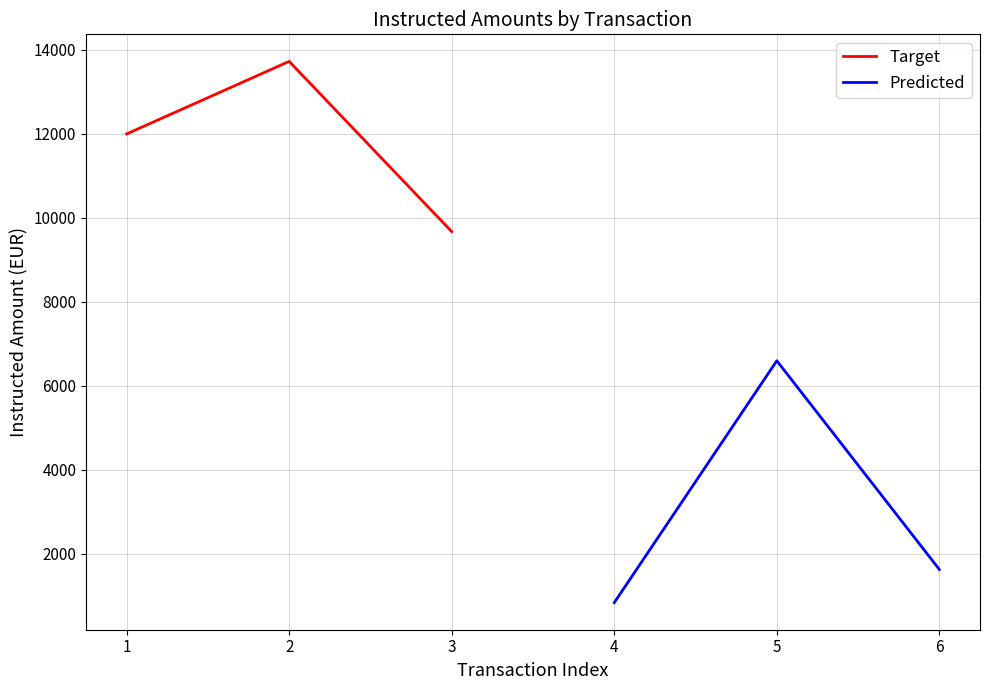

Rank the categories by Target value from lowest to highest.

3, 1, 2